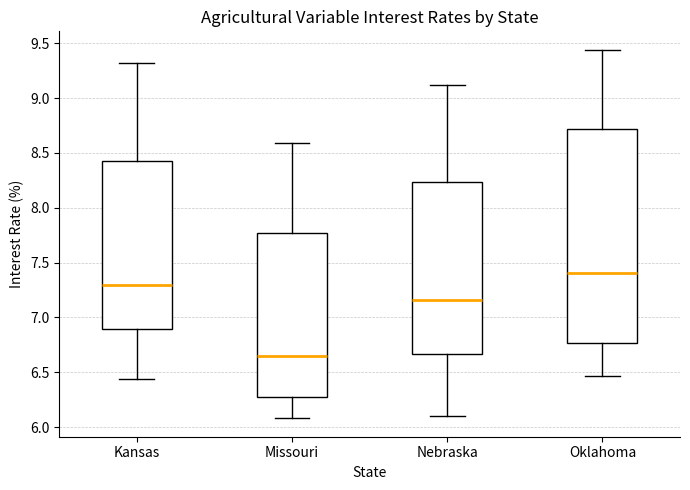

Which box is the tallest, from its lower edge to its upper edge?

Oklahoma